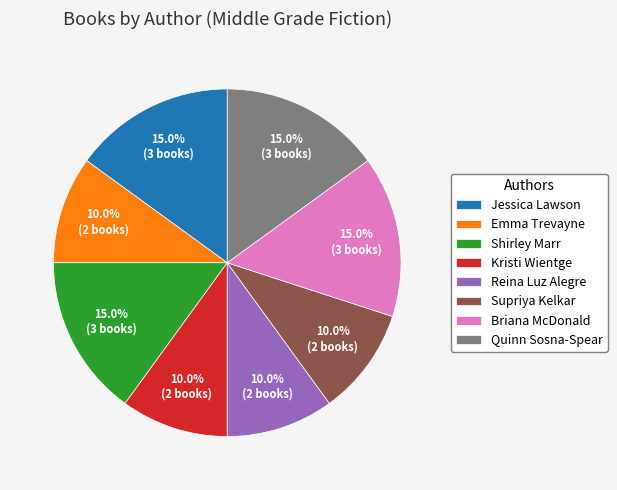

Is it true that Reina Luz Alegre is 10% of the pie?

True